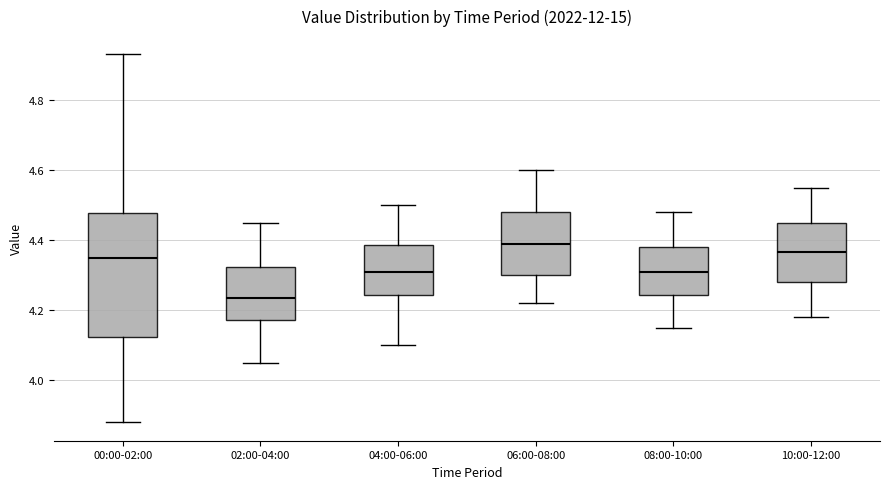

Which box's median line is the lowest?

02:00-04:00